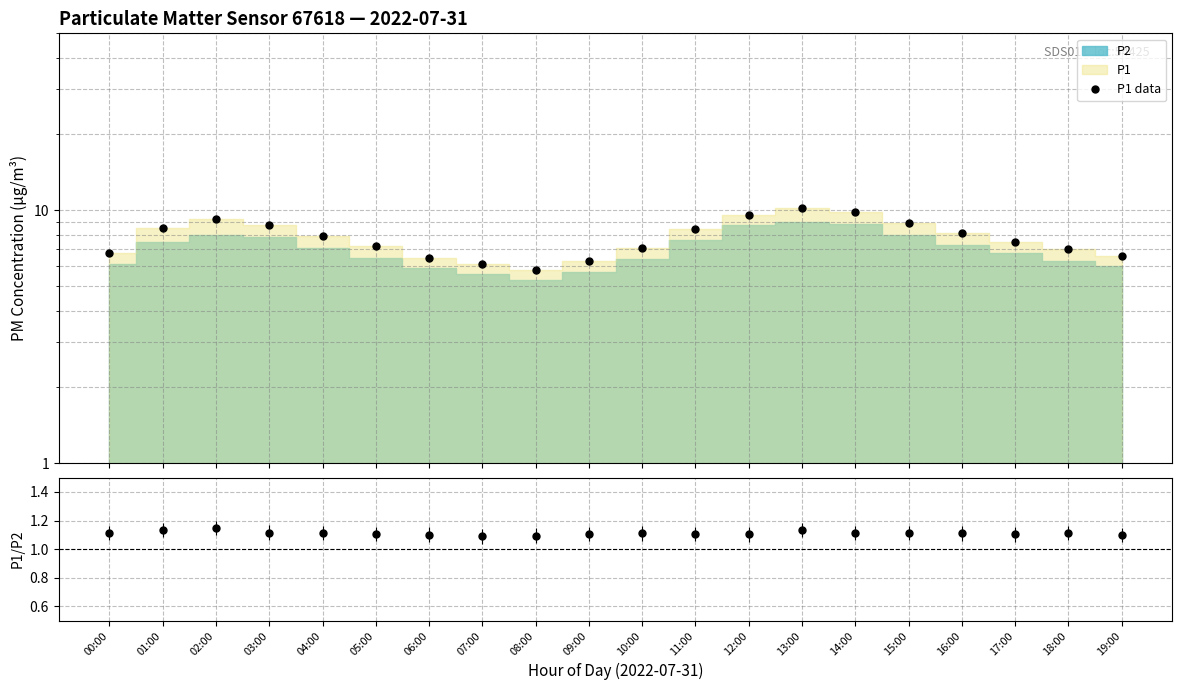

What is the value of the 16th point from the left?

8.9